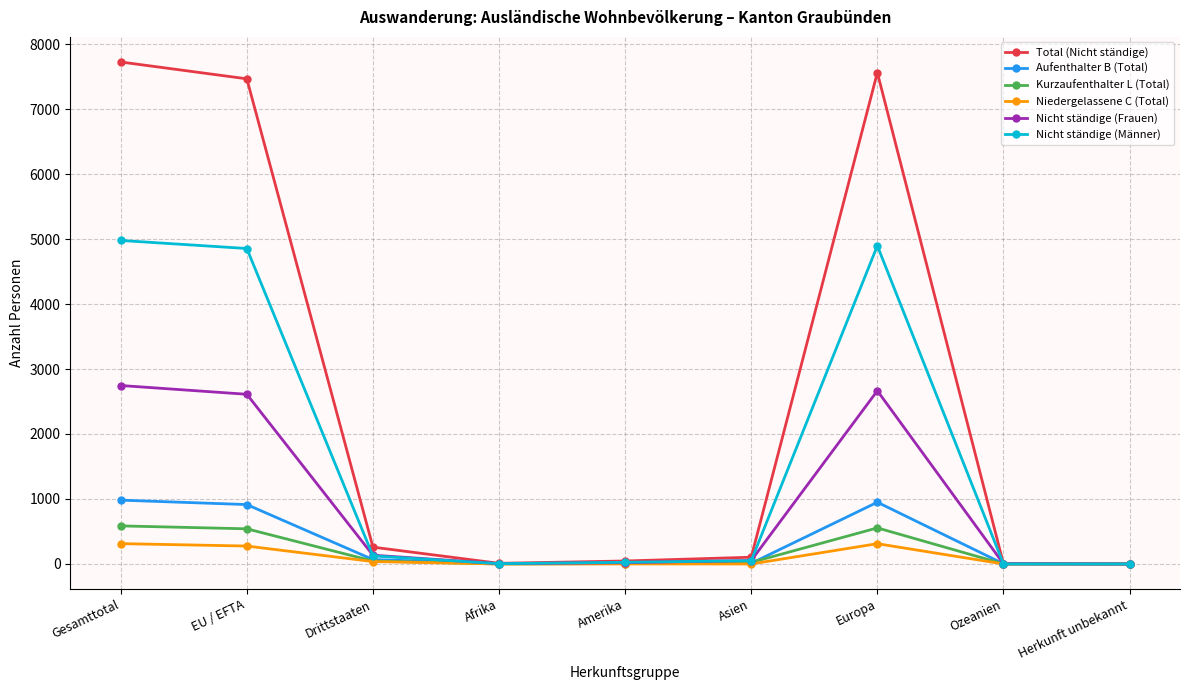

Count the number of categories in the chart.

9